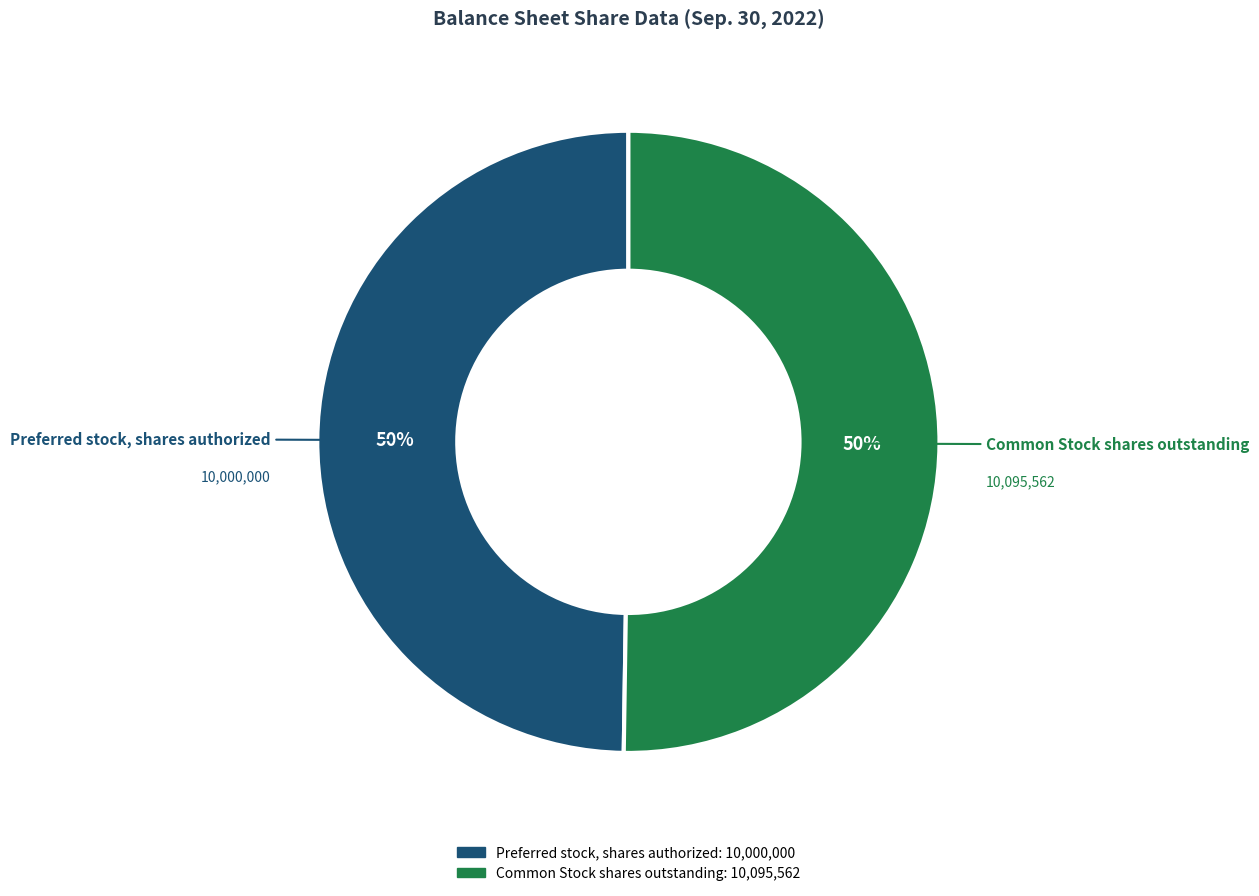

To the nearest percent, what percentage of the pie is Preferred stock, shares authorized?

50%